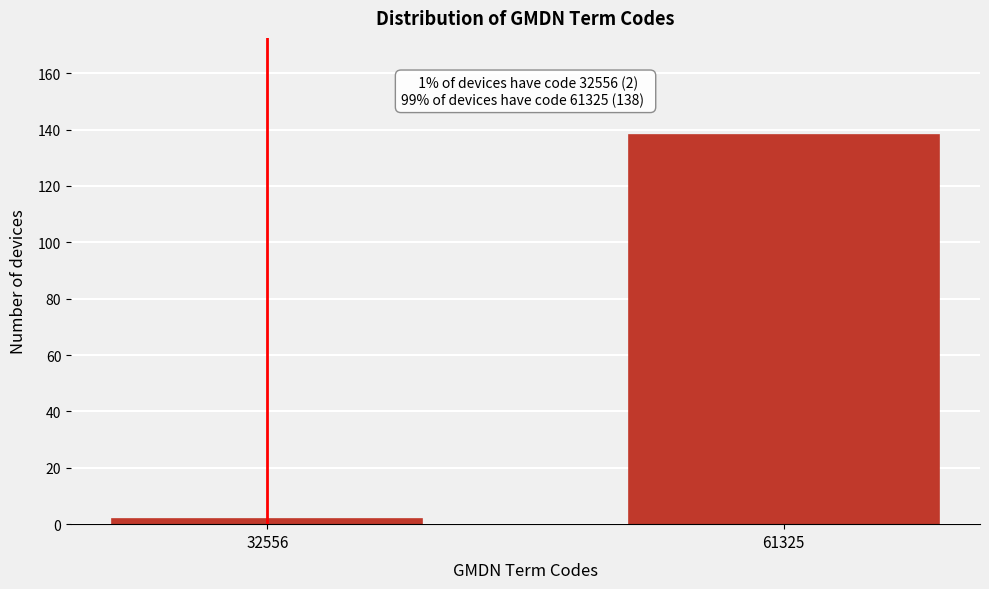

Reading left to right, what are all the values shown in this chart?

2	138